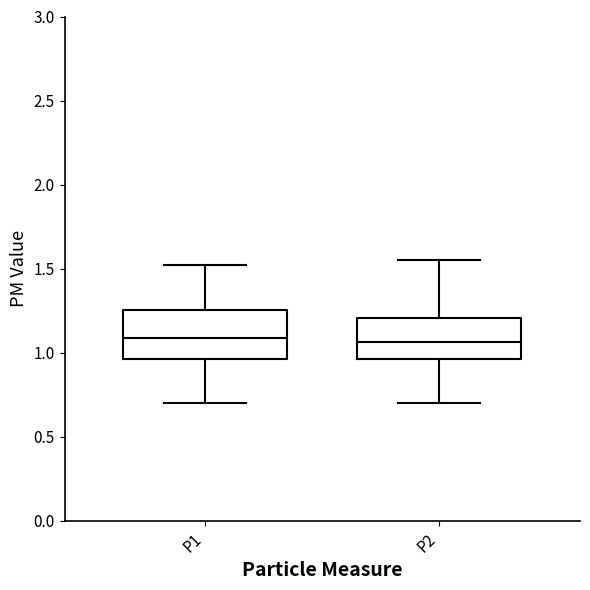

Where is the lower edge of the box for P1 on the y-axis? The values are not printed on the chart, so give them approximately, as read against the axis.

0.95